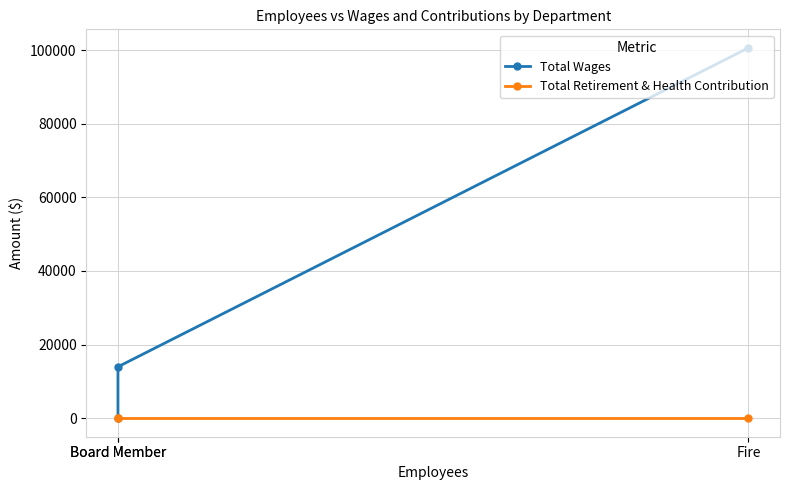

What is the spread (max minus min) of values at Board Member?

13969